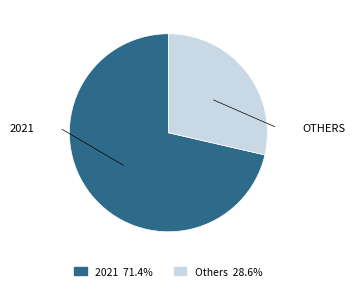

Does any single category account for the majority?

Yes